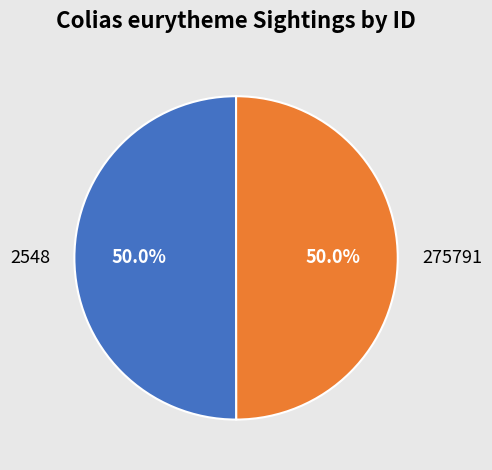

To the nearest percent, what percentage of the pie is 275791?

50%